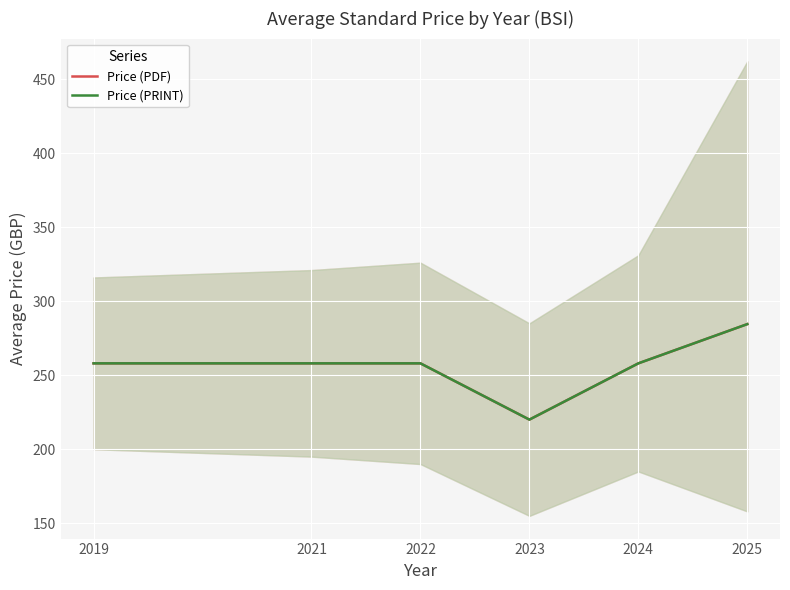

Is it true that Price (PDF) equals 384.7 at 2022?

False